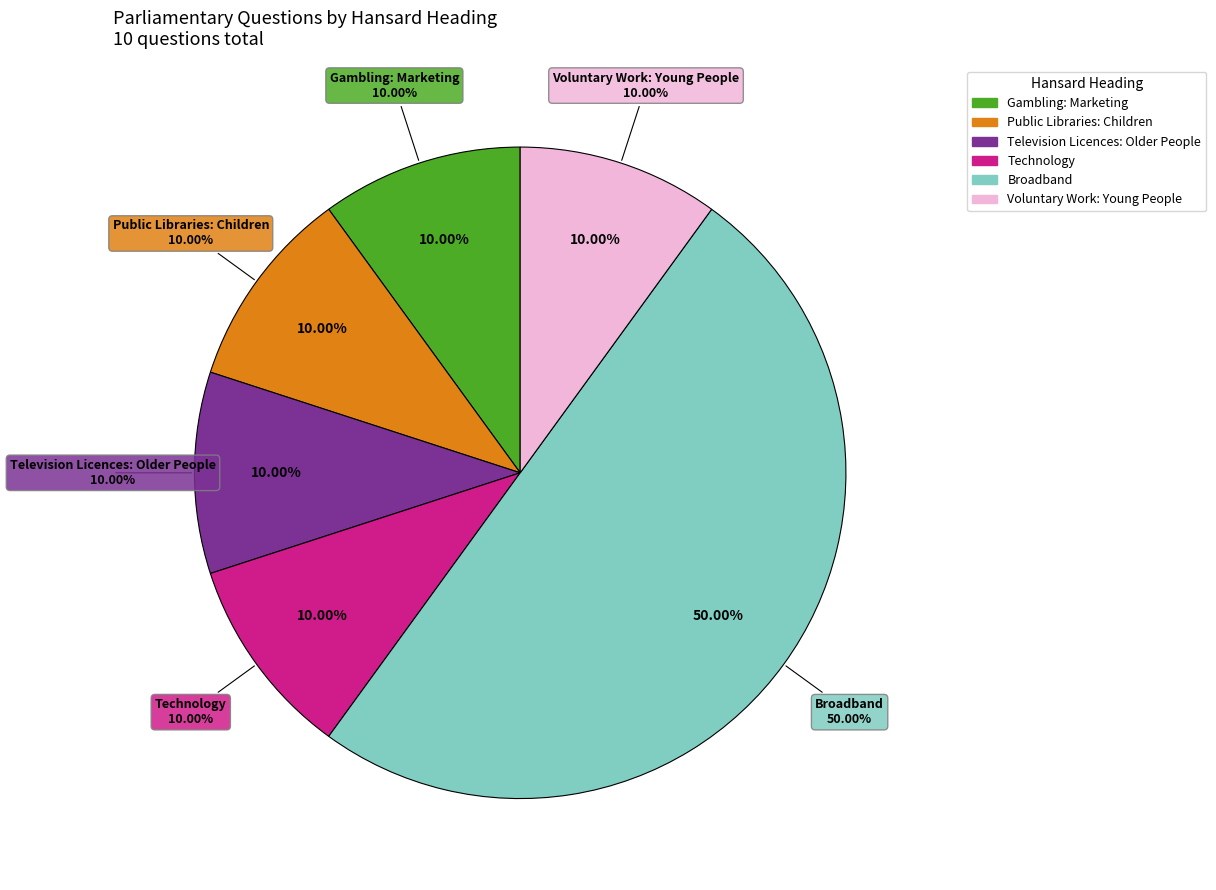

Is there any slice that represents more than half of the pie?

No